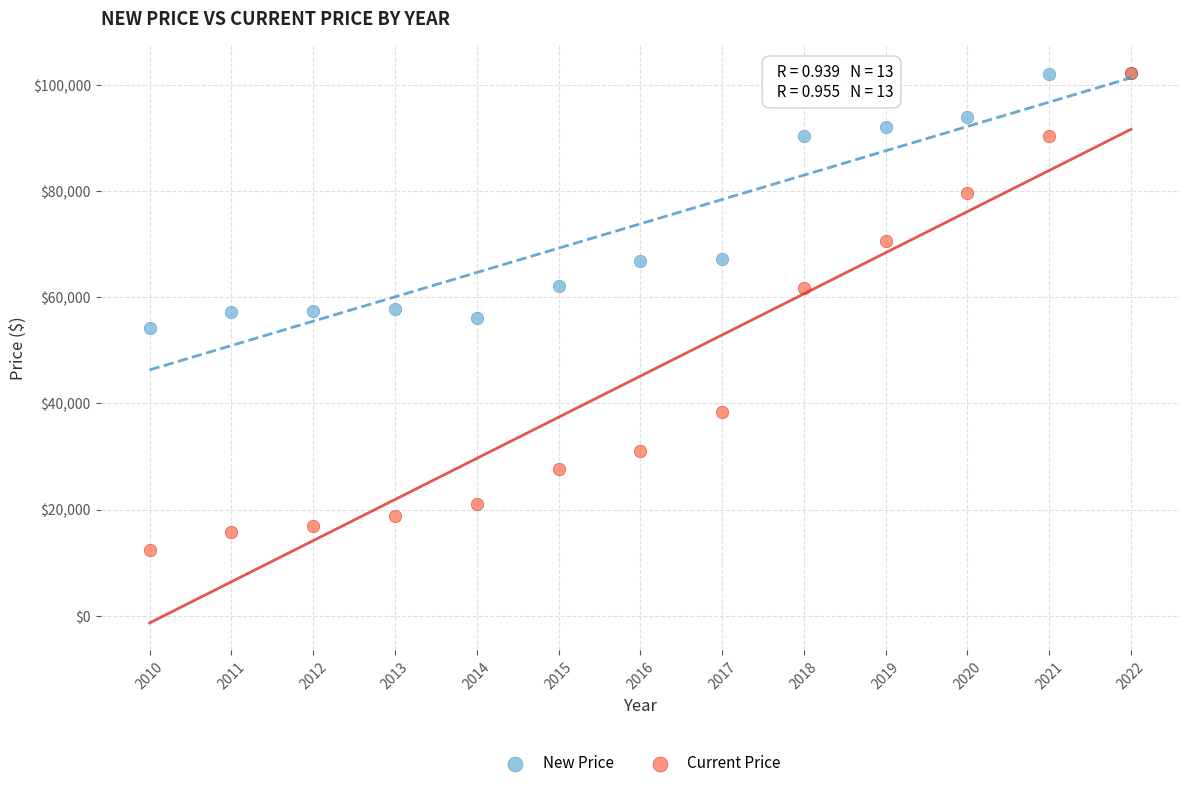

In the New Price series, what Y value is closest to 78197?

67135